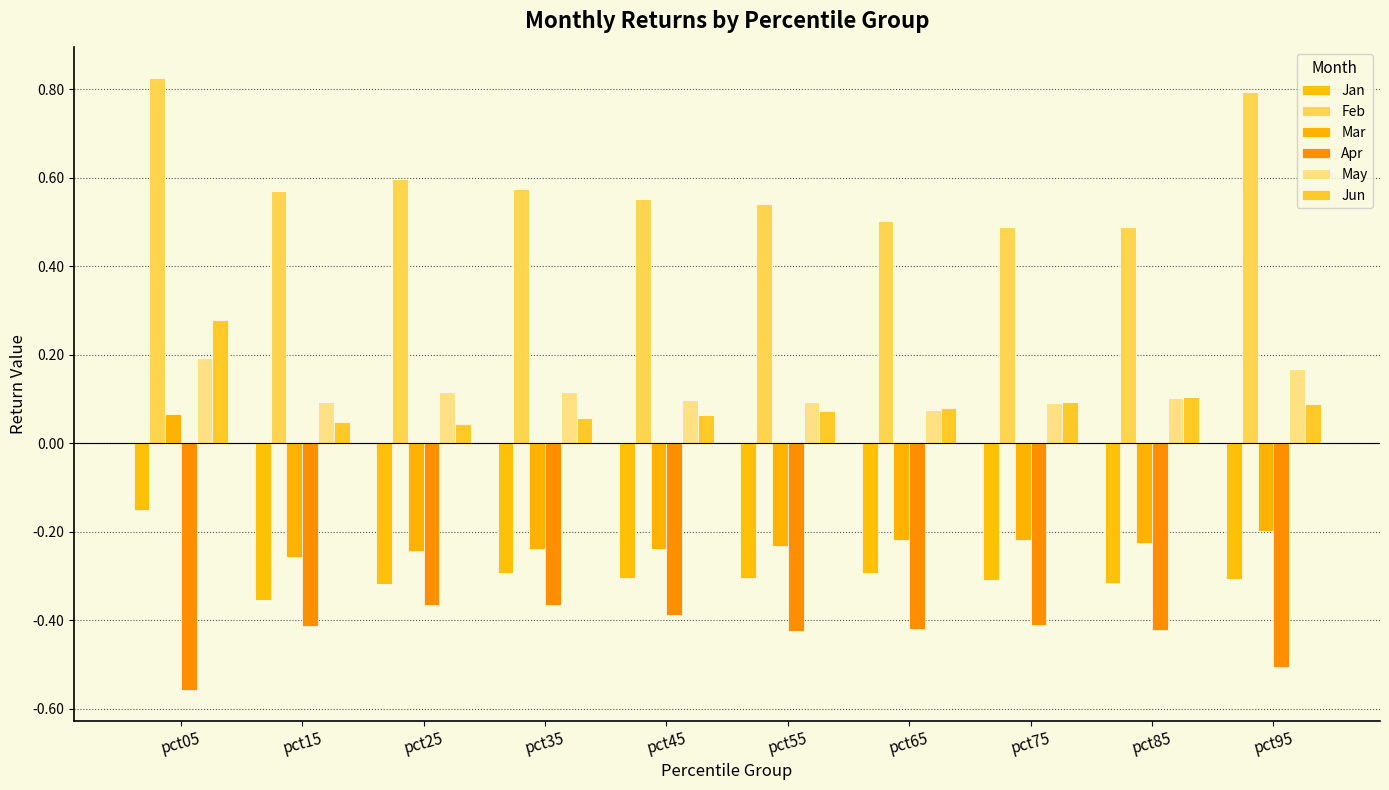

Are the bars horizontal?

No